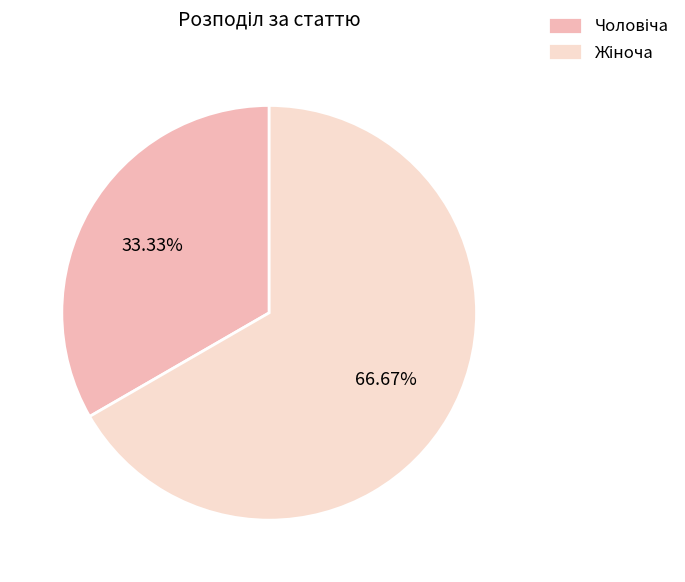

Does any single category account for the majority?

Yes